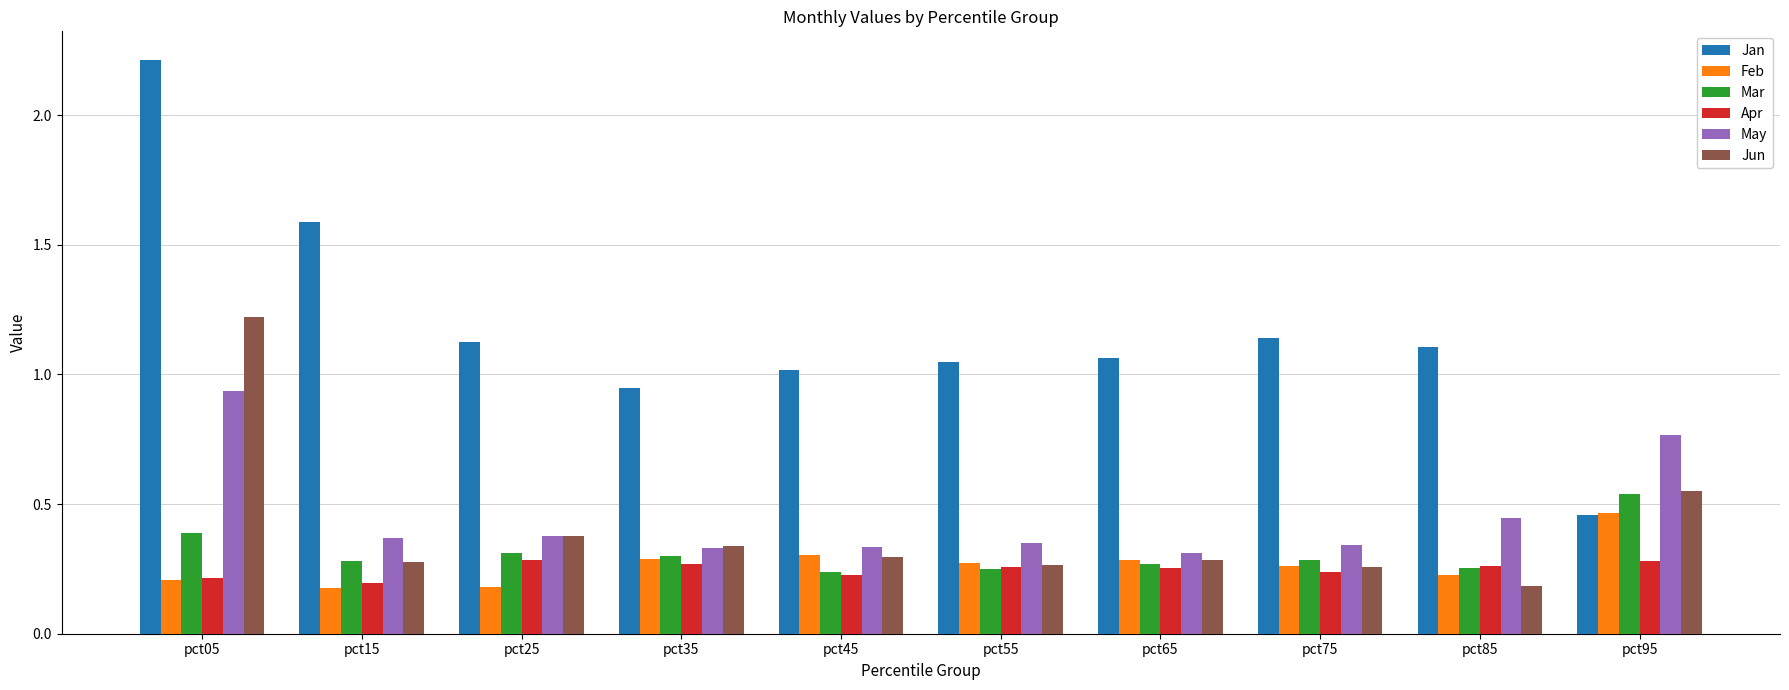

At which label does Mar reach its peak?

pct95